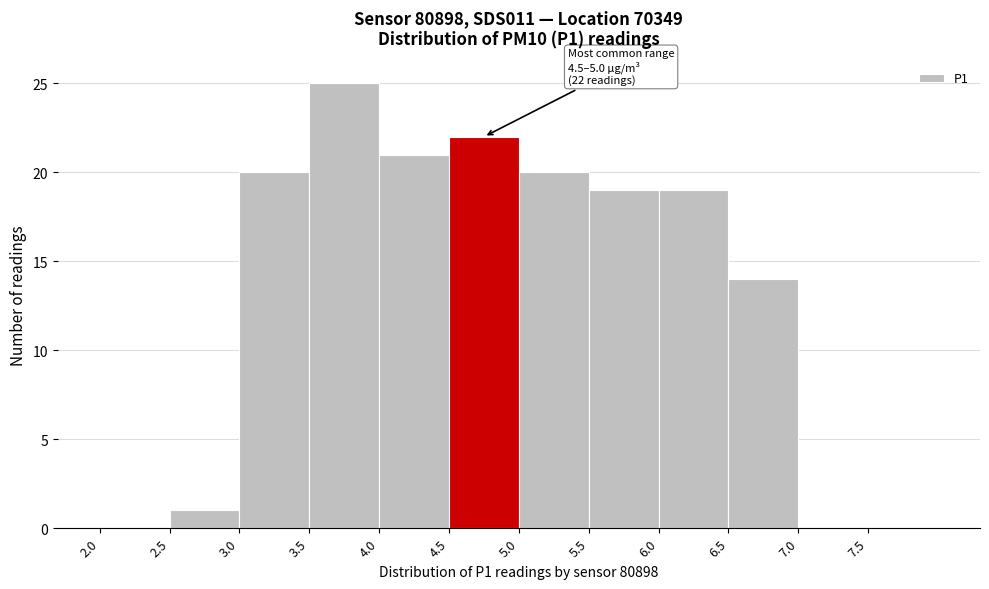

Which range on the x-axis has the tallest bar?

3.5 to 4.0